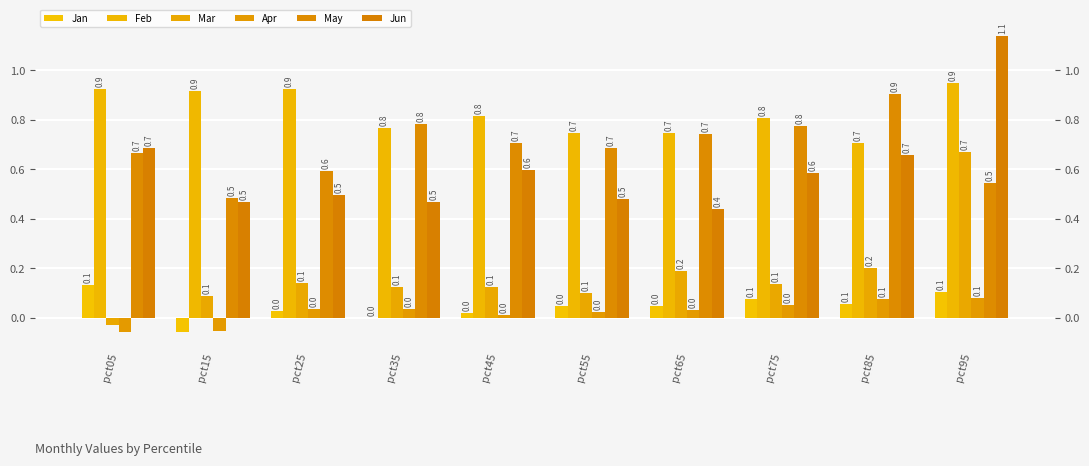

The May series shows 0.5 at pct95. True or false?

True